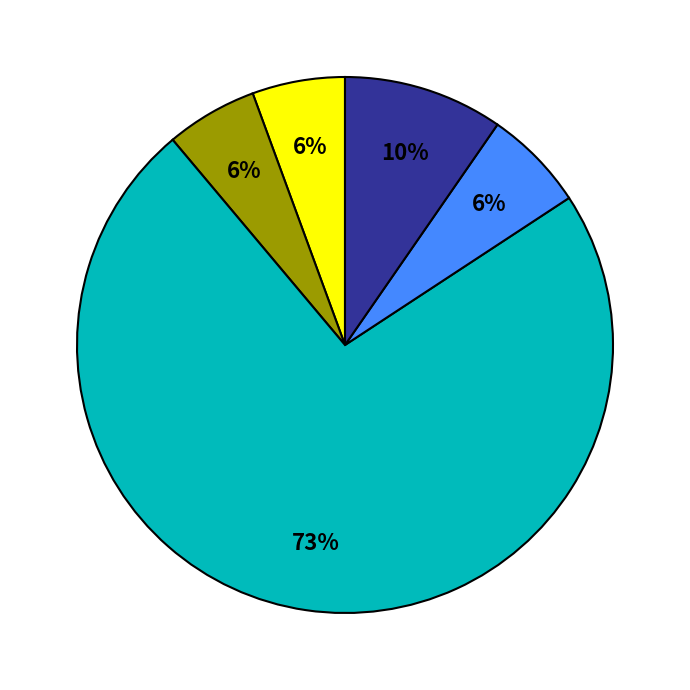

Does any single category account for the majority?

Yes